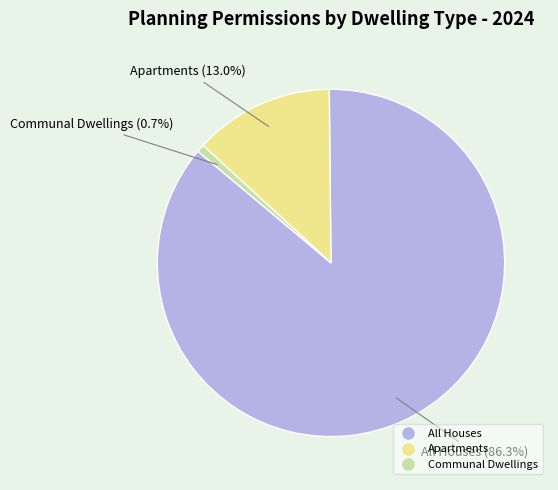

How many slices are in this pie chart?

3